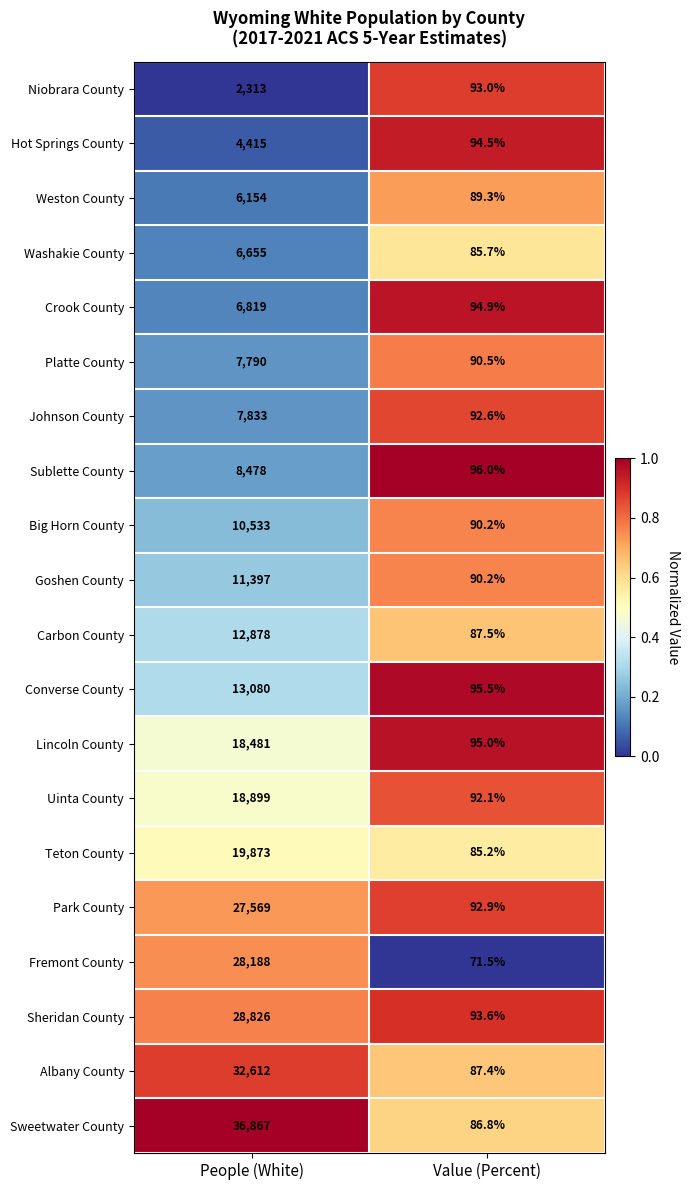

What is the spread (max minus min) of values at Value (Percent)?

24.5